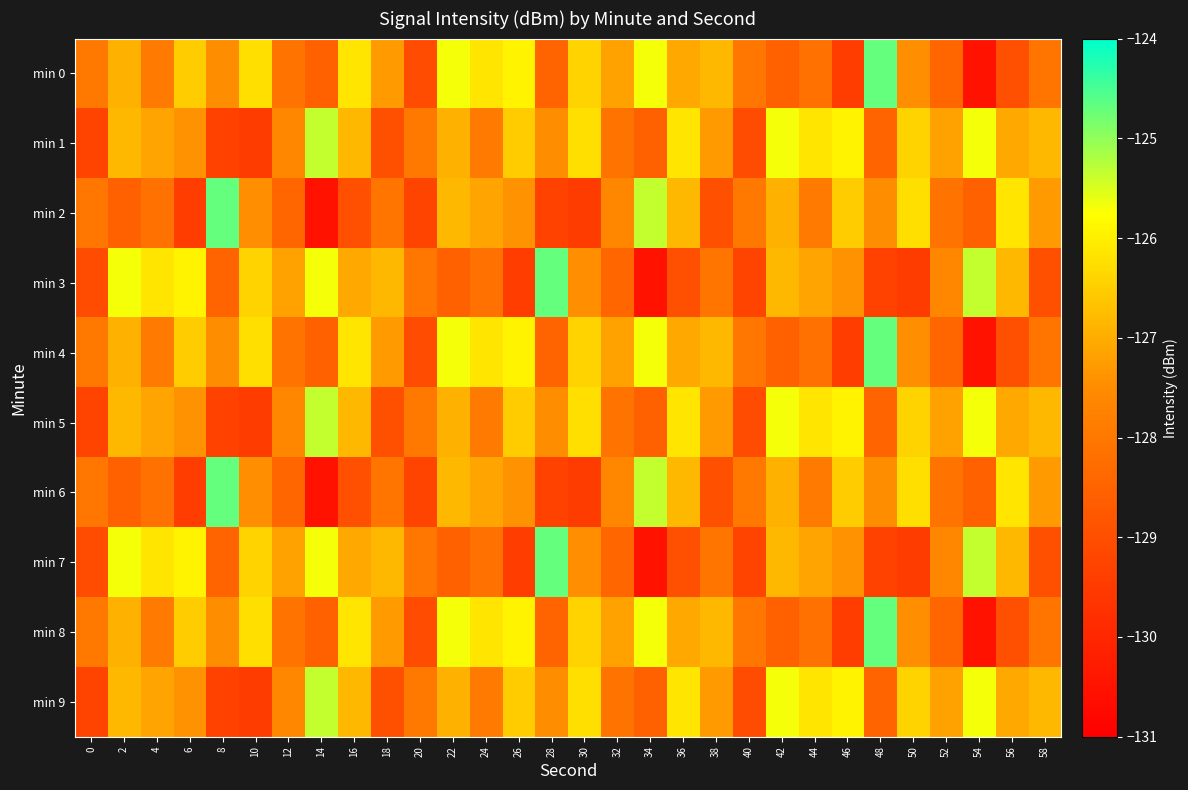

Rank the series at 54 from highest to lowest value.

min 3, min 7, min 1, min 5, min 9, min 2, min 6, min 0, min 4, min 8